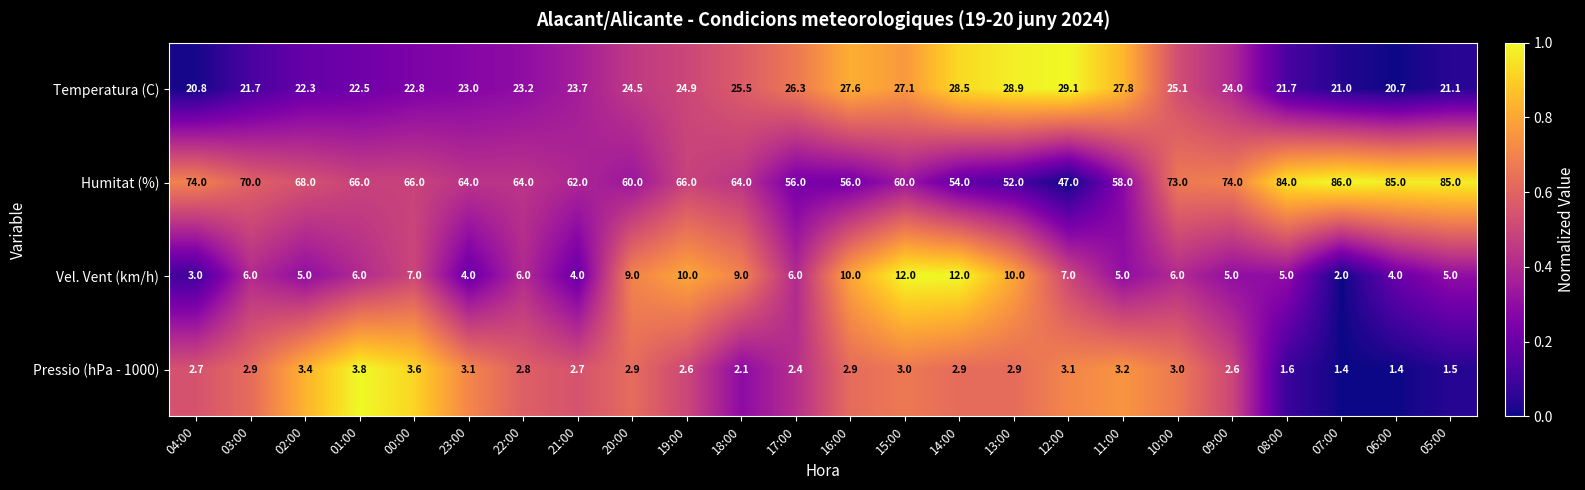

At 07:00, list the series in order from smallest to largest.

Pressio (hPa - 1000), Vel. Vent (km/h), Temperatura (C), Humitat (%)